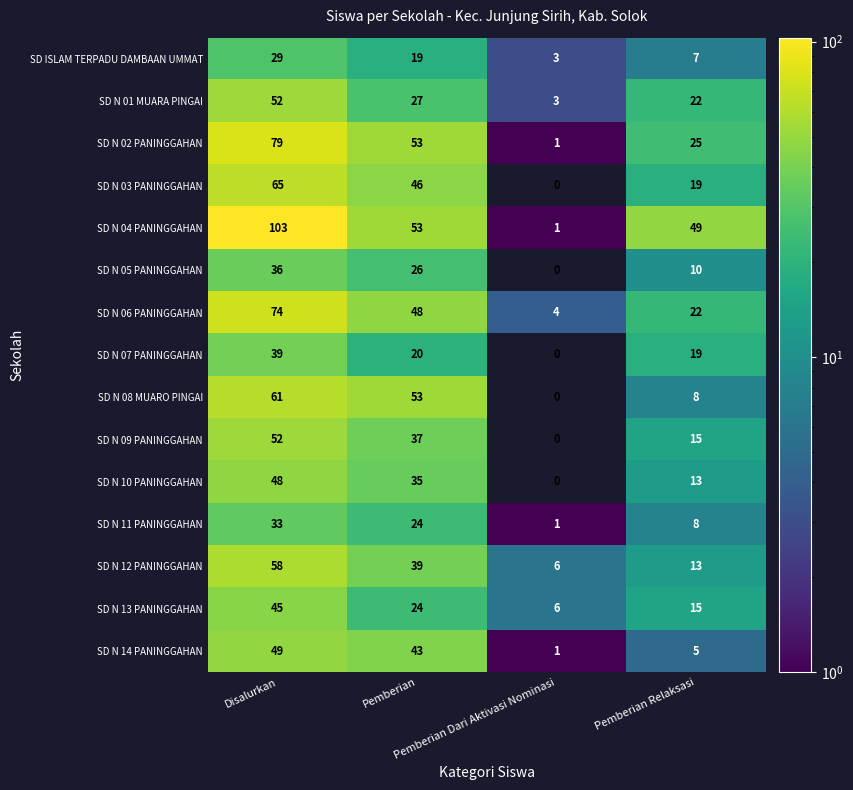

Which series has the largest range (max minus min)?

SD N 04 PANINGGAHAN